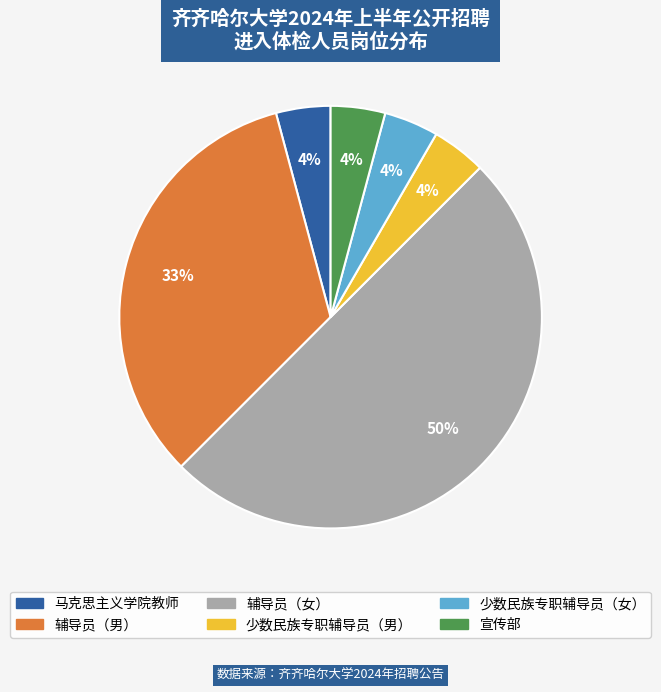

The 少数民族专职辅导员（女） slice represents 4% of the pie. True or false?

True